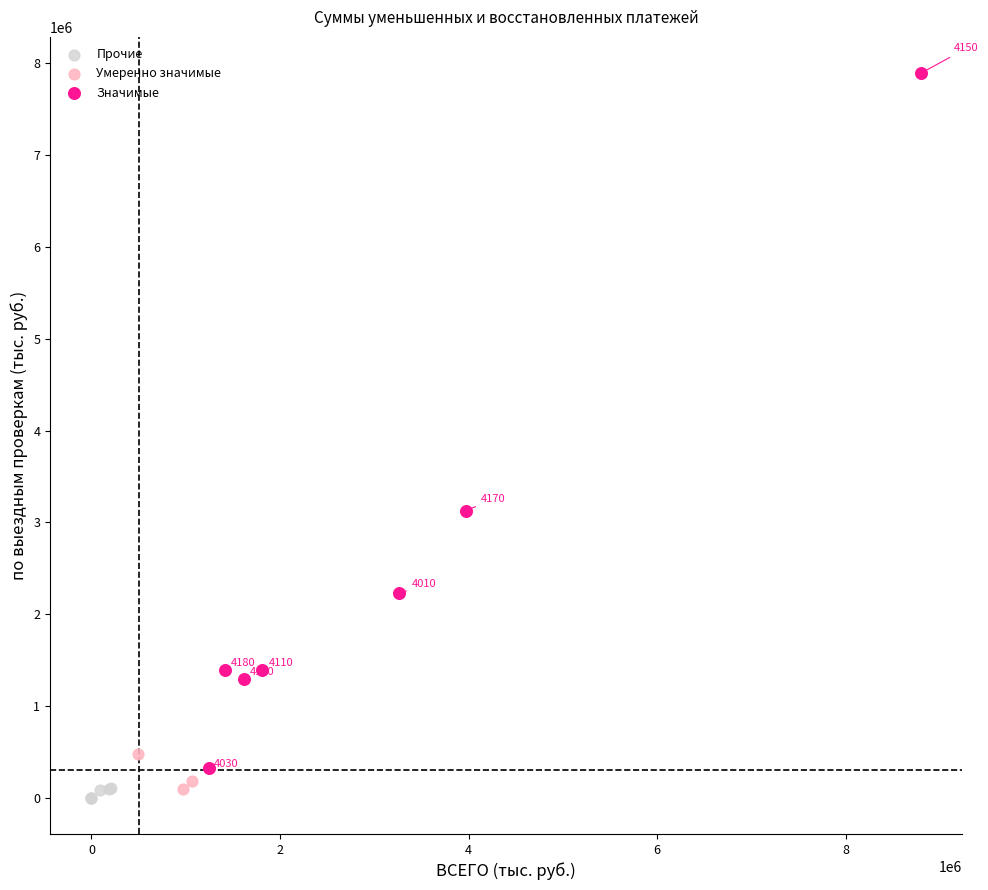

Which series reaches the minimum Y coordinate?

Прочие